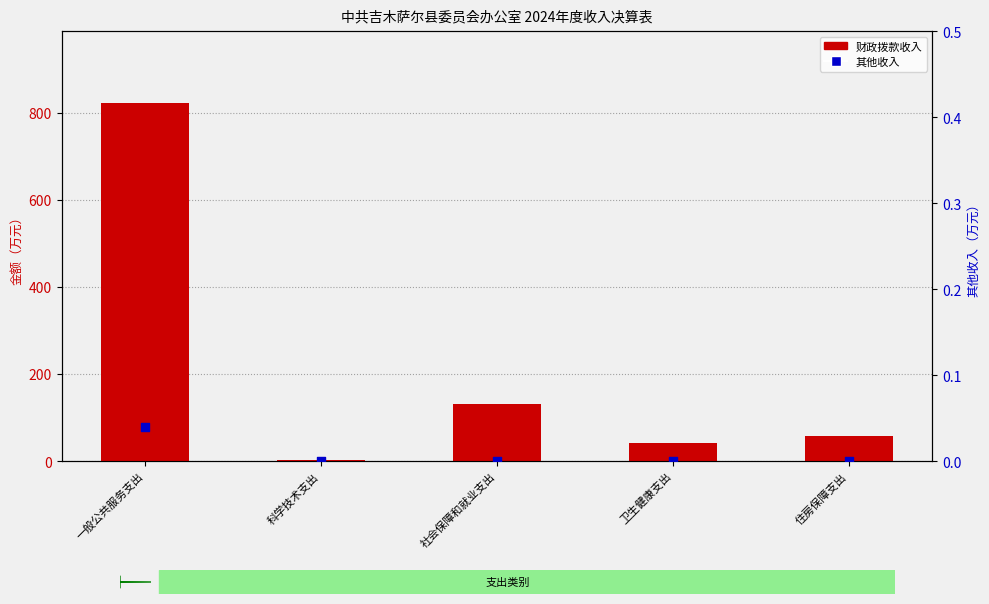

Which series contains the highest Y value?

财政拨款收入